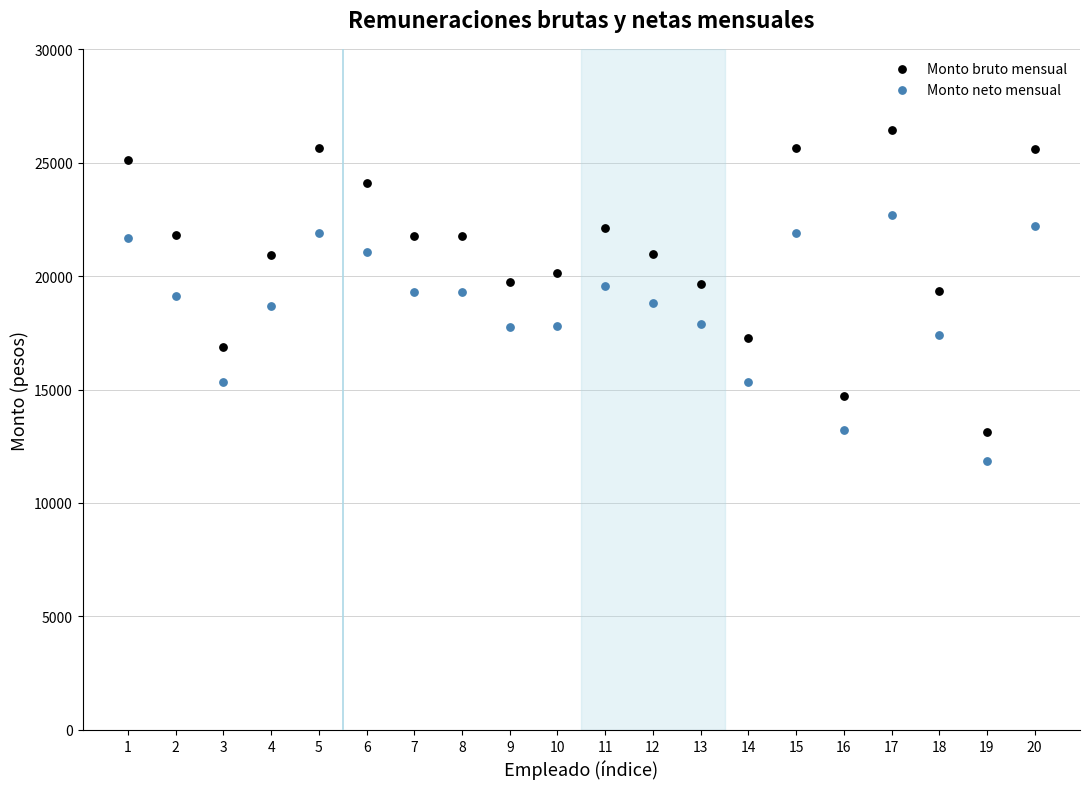

Which series reaches the maximum Y coordinate?

Monto bruto mensual